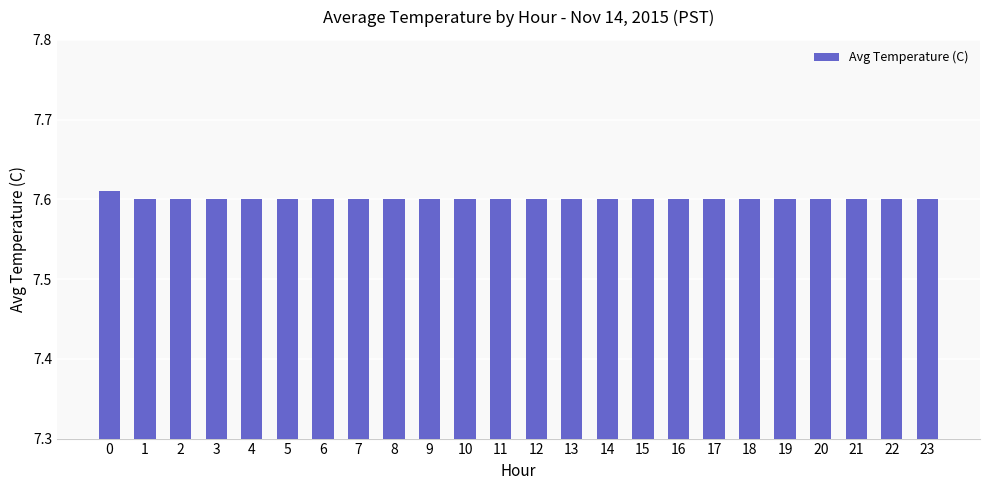

How many values are between 7 and 8?

24